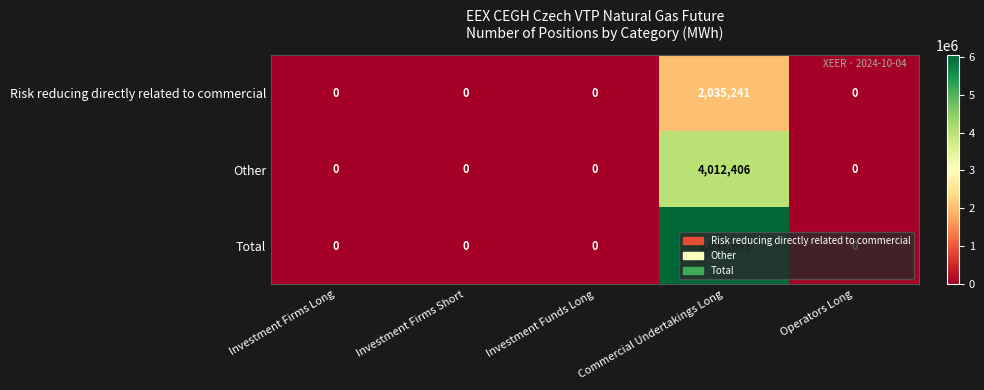

Rank the series by their average value, from highest to lowest.

Total, Other, Risk reducing directly related to commercial